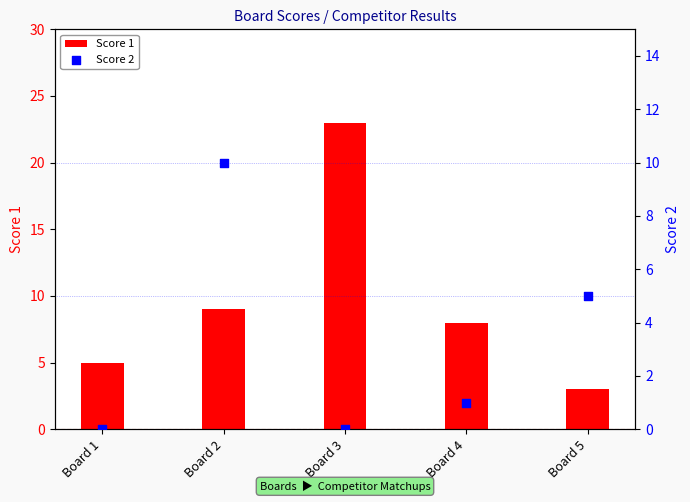

Which series reaches the minimum Y coordinate?

Score 2